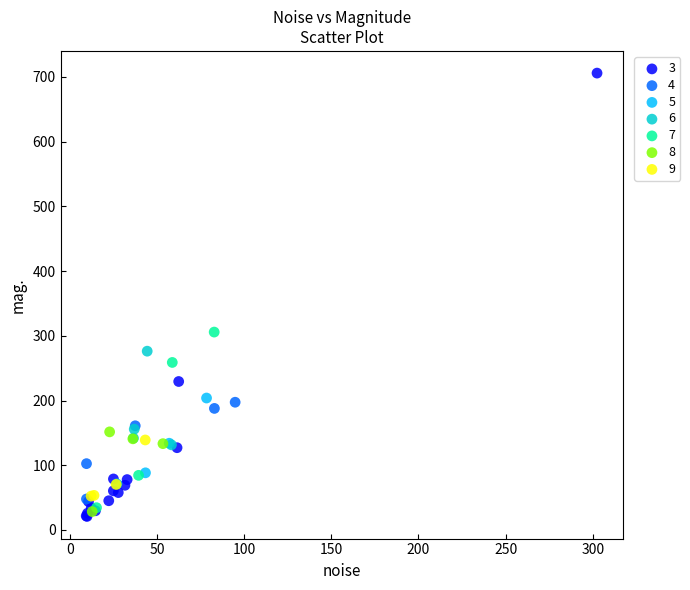

Which series contains the highest Y value?

3